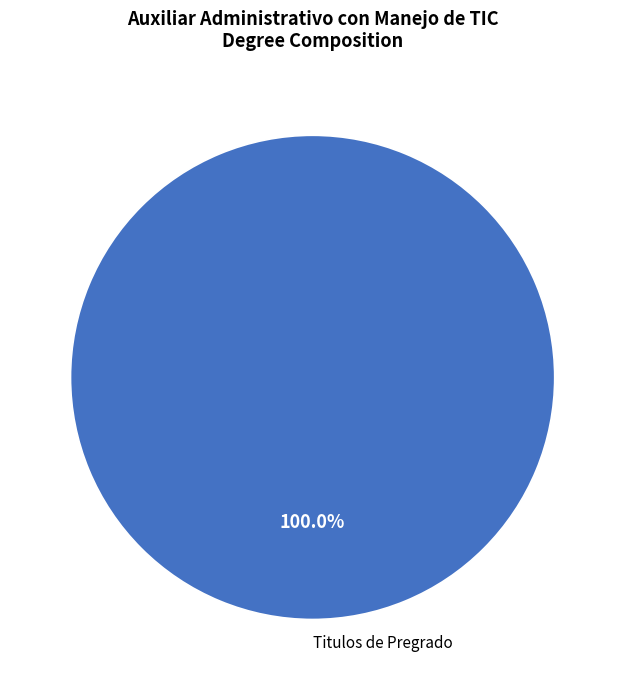

What is the majority slice?

Titulos de Pregrado